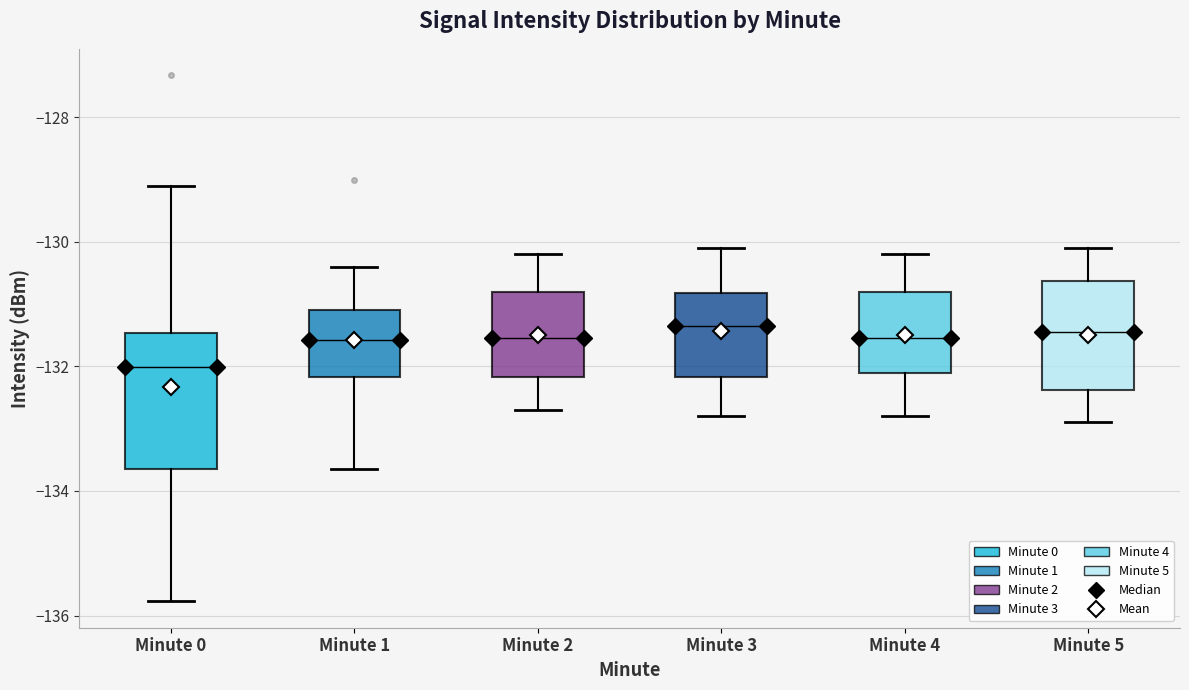

Reading left to right, read every box against the y-axis: the position of its median line, the range the box covers, and the ends of its whiskers. The values are not printed on the chart, so give them approximately, as read against the axis.

Minute 0: median -132.0, box -133.6 to -131.4, whiskers -135.8 to -129.2
Minute 1: median -131.6, box -132.2 to -131.2, whiskers -133.6 to -130.4
Minute 2: median -131.6, box -132.2 to -130.8, whiskers -132.6 to -130.2
Minute 3: median -131.4, box -132.2 to -130.8, whiskers -132.8 to -130.0
Minute 4: median -131.6, box -132.0 to -130.8, whiskers -132.8 to -130.2
Minute 5: median -131.4, box -132.4 to -130.6, whiskers -132.8 to -130.0